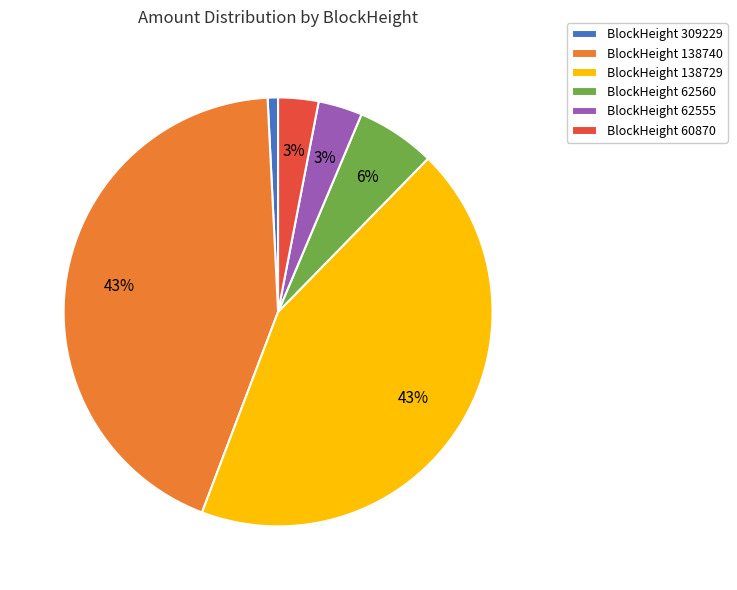

Does any single category account for the majority?

No